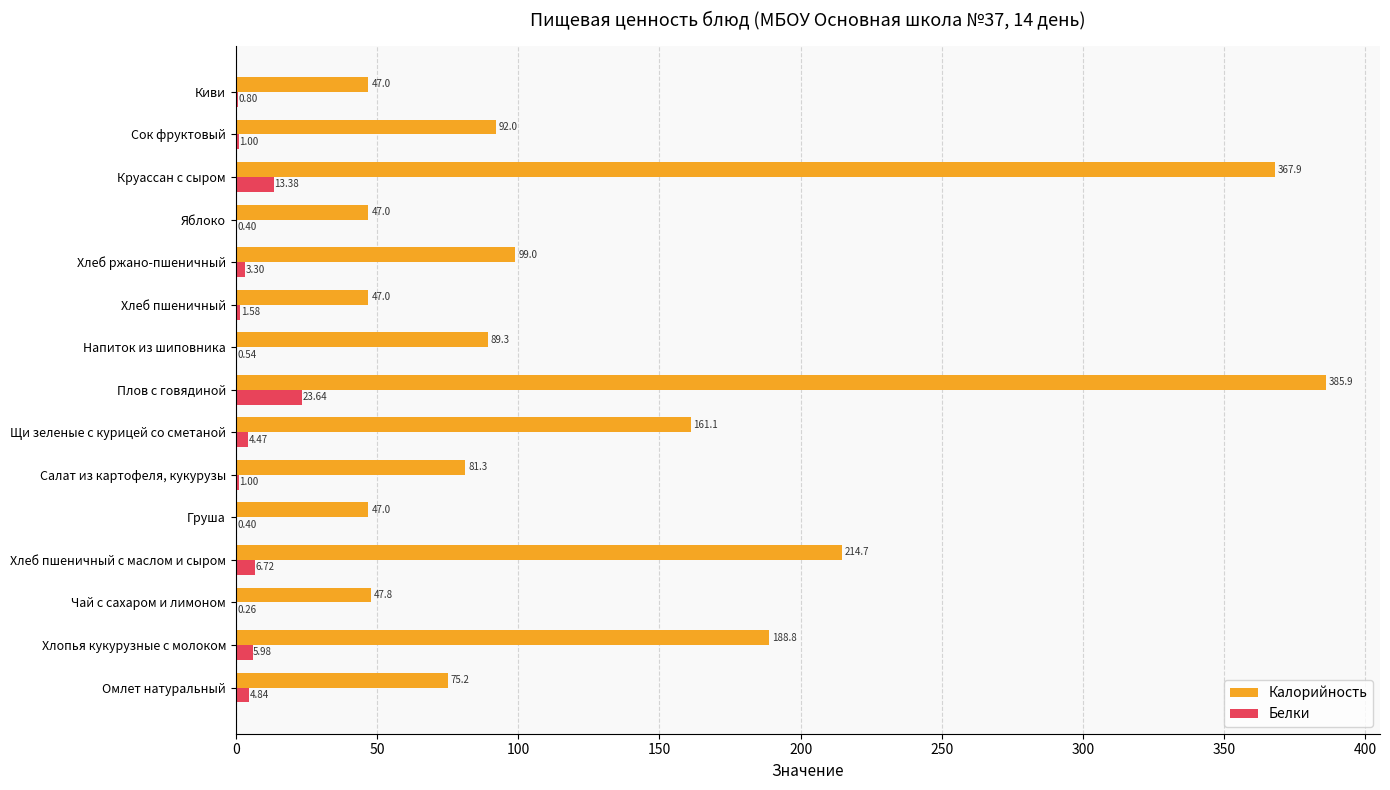

Which category has the highest value in the Белки series?

Плов с говядиной